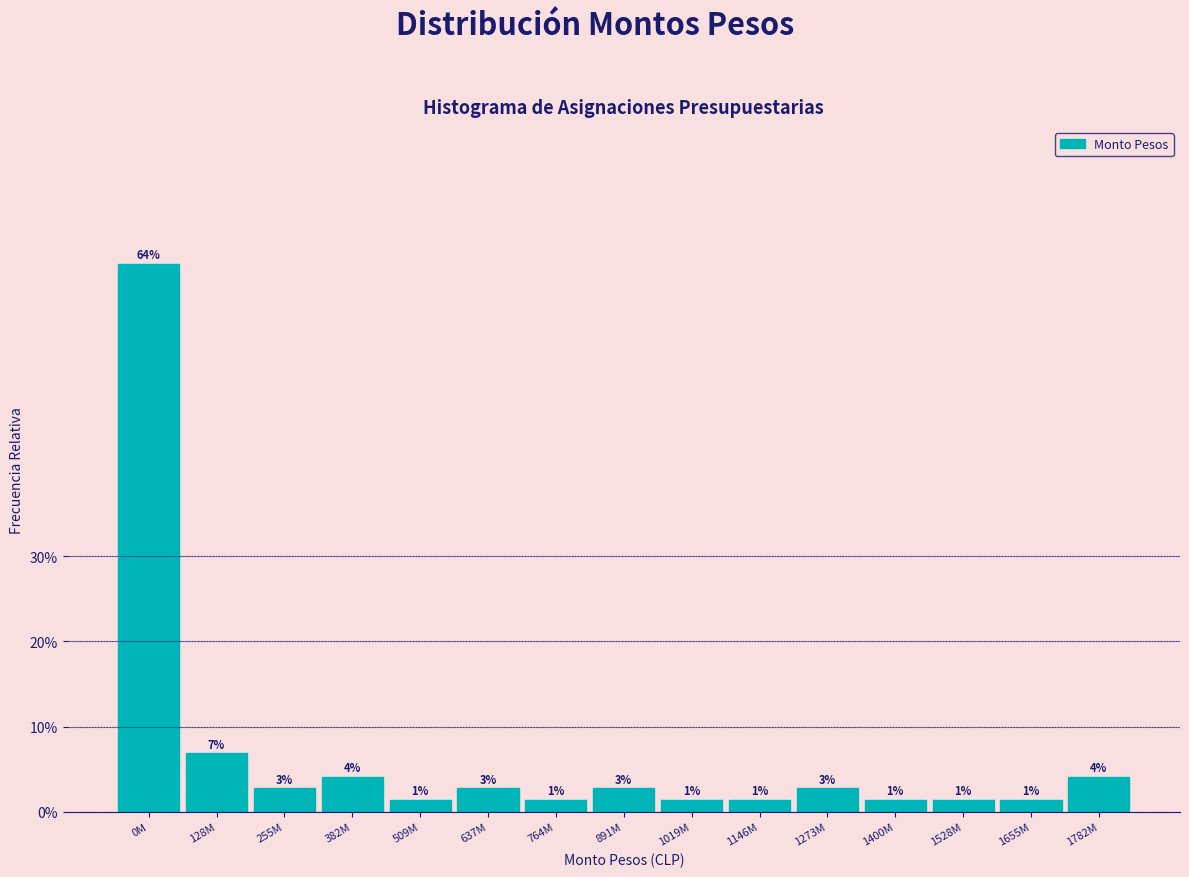

Does the chart contain any negative values?

No